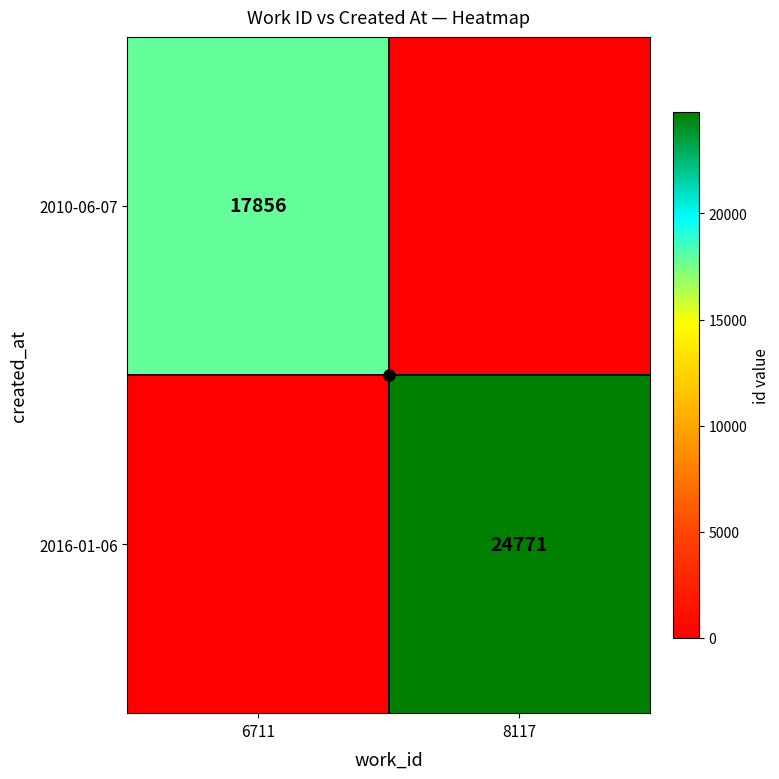

Which category has the highest value across all series?

8117